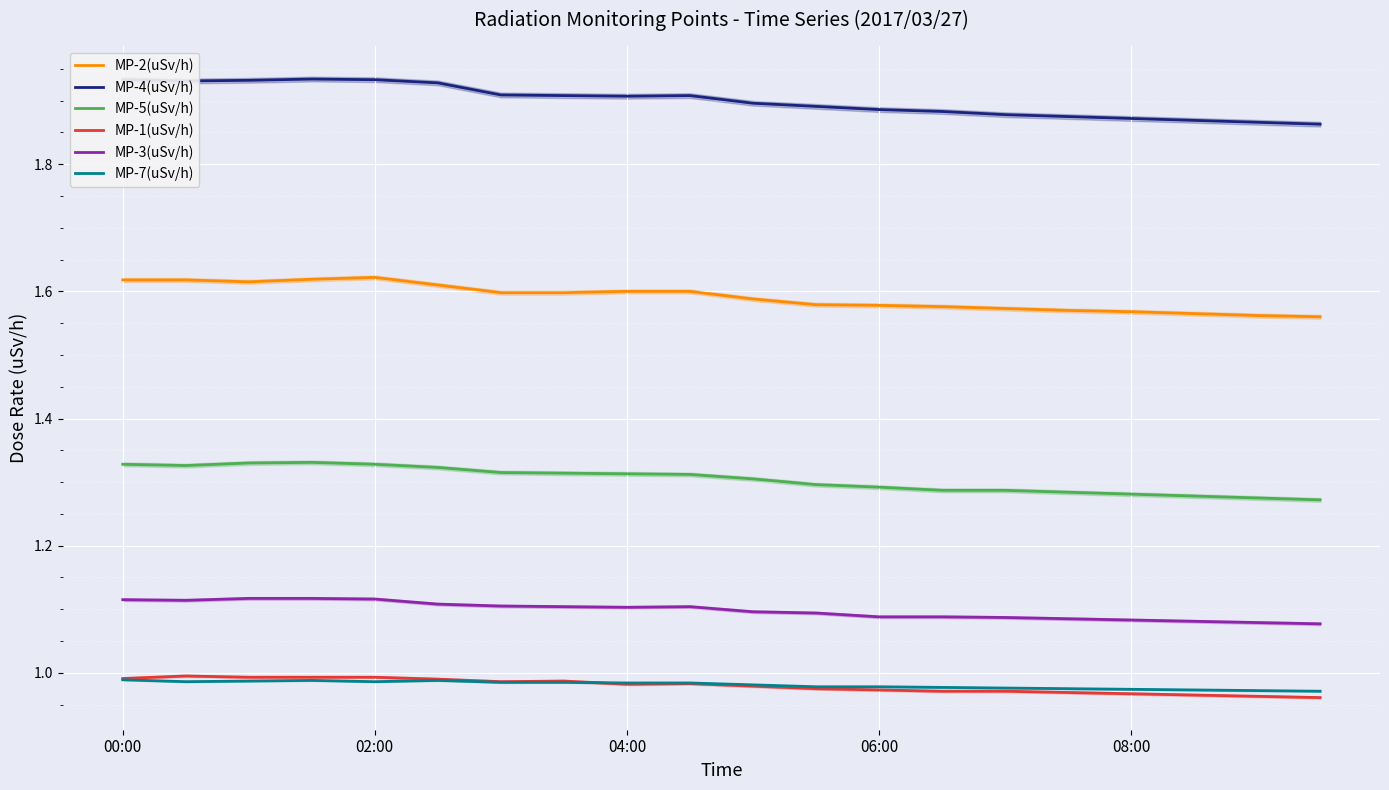

True or false: MP-5(uSv/h) and MP-1(uSv/h) intersect in this chart.

False